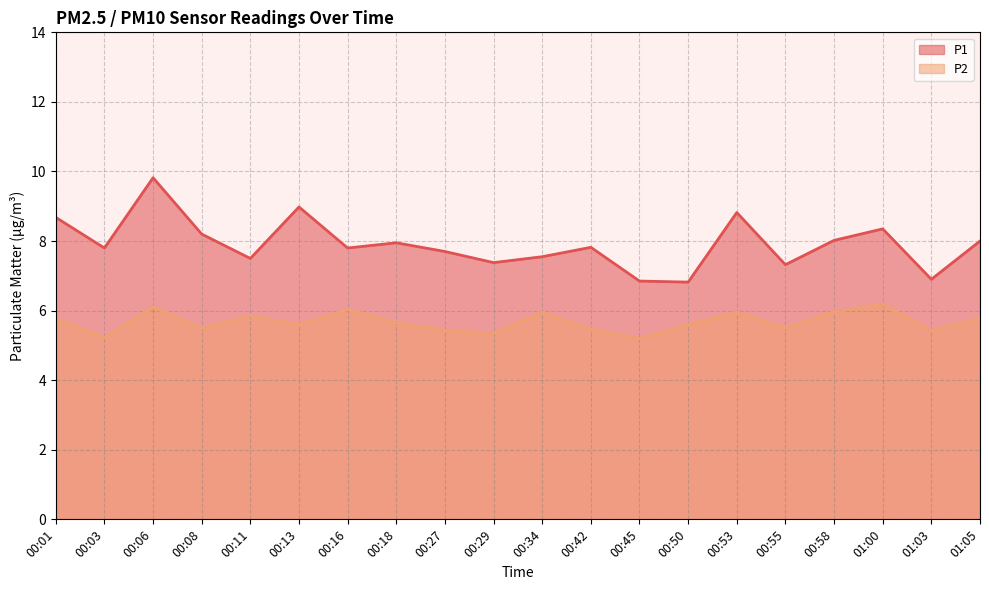

Reading left to right, what are all the values shown in this chart?

P1: 00:01=8.7	00:03=7.8	00:06=9.8	00:08=8.2	00:11=7.5	00:13=9.0	00:16=7.8	00:18=8.0	00:27=7.7	00:29=7.4	00:34=7.5	00:42=7.8	00:45=6.8	00:50=6.8	00:53=8.8	00:55=7.3	00:58=8.0	01:00=8.3	01:03=6.9	01:05=8.0
P2: 00:01=5.8	00:03=5.2	00:06=6.1	00:08=5.5	00:11=5.8	00:13=5.6	00:16=6.0	00:18=5.7	00:27=5.4	00:29=5.3	00:34=6.0	00:42=5.5	00:45=5.2	00:50=5.6	00:53=6.0	00:55=5.5	00:58=6.0	01:00=6.2	01:03=5.4	01:05=5.8